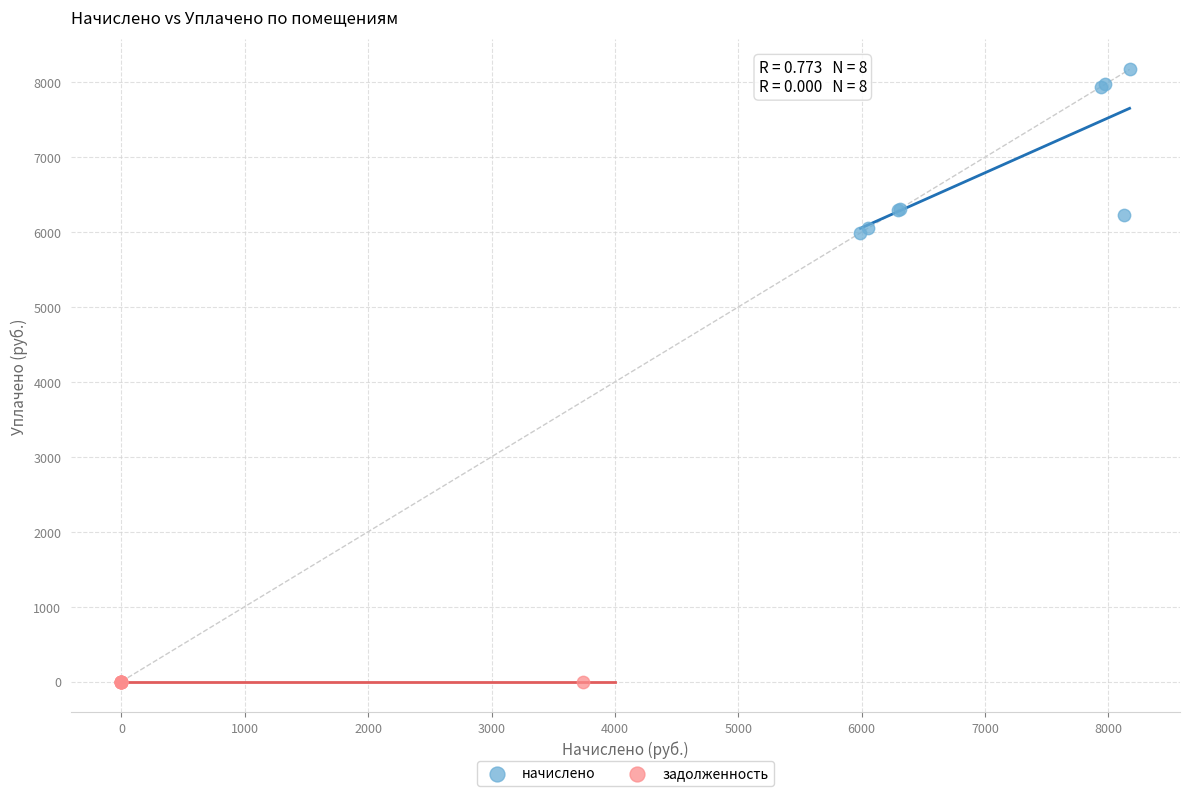

Which series contains the highest Y value?

начислено